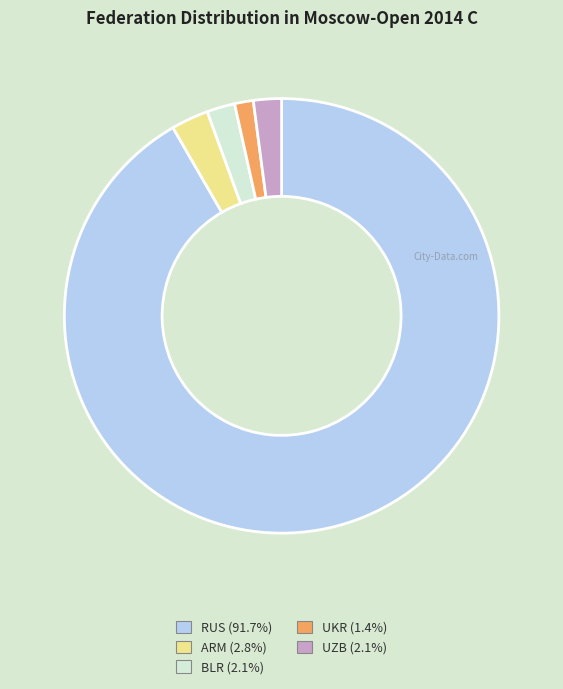

What is the ratio of the value at UZB (2.1%) to the value at UKR (1.4%)?

1.5